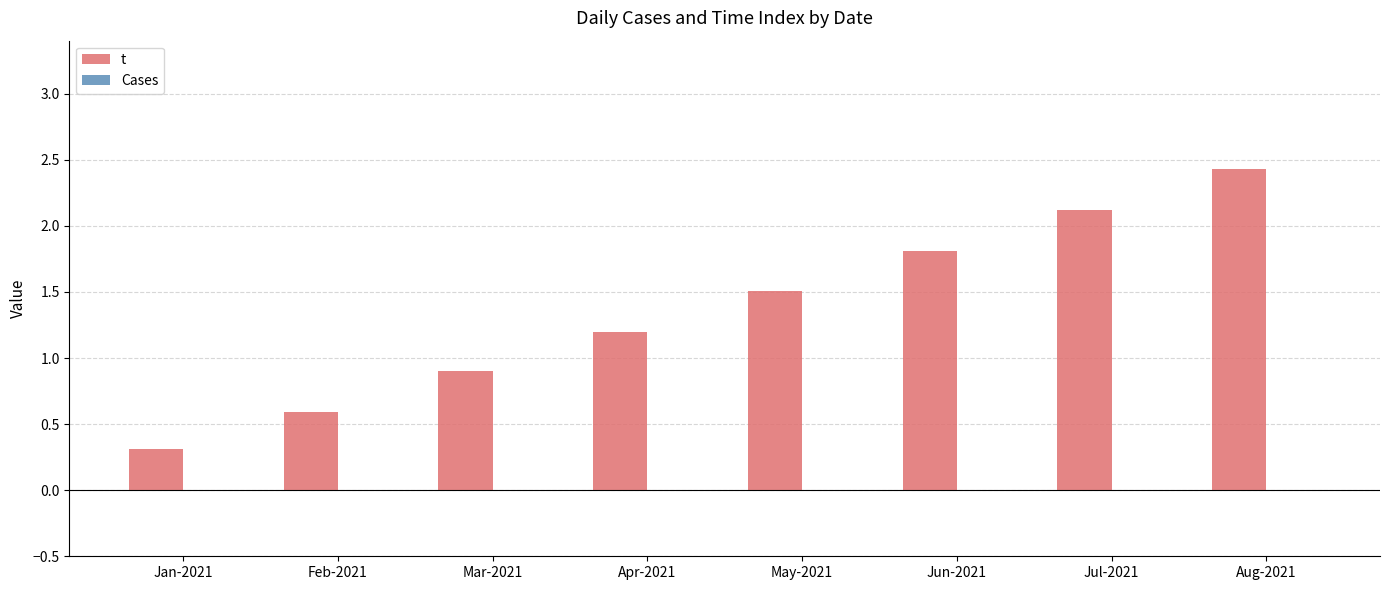

List the labels in order of value, largest first.

Aug-2021, Jul-2021, Jun-2021, May-2021, Apr-2021, Mar-2021, Feb-2021, Jan-2021